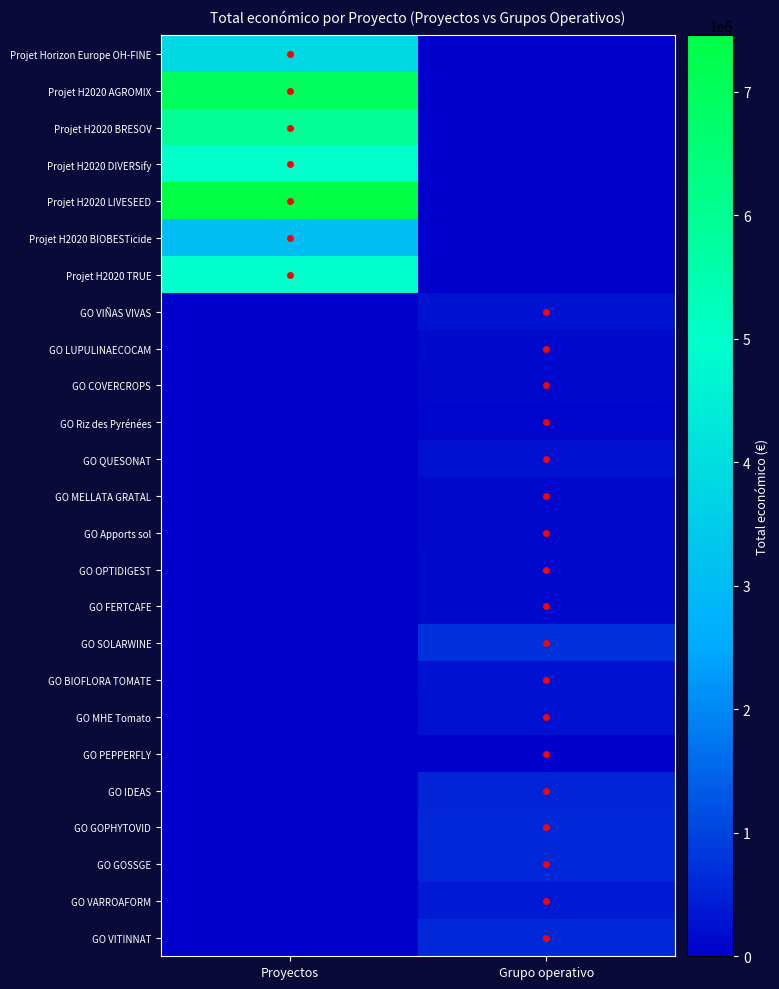

Reading left to right, transcribe all the data shown in this chart.

Projet Horizon Europe OH-FINE: Proyectos=3823271	Grupo operativo=0
Projet H2020 AGROMIX: Proyectos=6999254	Grupo operativo=0
Projet H2020 BRESOV: Proyectos=5962019	Grupo operativo=0
Projet H2020 DIVERSify: Proyectos=4999363	Grupo operativo=0
Projet H2020 LIVESEED: Proyectos=7454839	Grupo operativo=0
Projet H2020 BIOBESTicide: Proyectos=3069653	Grupo operativo=0
Projet H2020 TRUE: Proyectos=4999927	Grupo operativo=0
GO VIÑAS VIVAS: Proyectos=0	Grupo operativo=262608
GO LUPULINAECOCAM: Proyectos=0	Grupo operativo=161050
GO COVERCROPS: Proyectos=0	Grupo operativo=120000
GO Riz des Pyrénées: Proyectos=0	Grupo operativo=70000
GO QUESONAT: Proyectos=0	Grupo operativo=250000
GO MELLATA GRATAL: Proyectos=0	Grupo operativo=120000
GO Apports sol: Proyectos=0	Grupo operativo=119999
GO OPTIDIGEST: Proyectos=0	Grupo operativo=150000
GO FERTCAFE: Proyectos=0	Grupo operativo=150000
GO SOLARWINE: Proyectos=0	Grupo operativo=706697
GO BIOFLORA TOMATE: Proyectos=0	Grupo operativo=288442
GO MHE Tomato: Proyectos=0	Grupo operativo=257770
GO PEPPERFLY: Proyectos=0	Grupo operativo=7960
GO IDEAS: Proyectos=0	Grupo operativo=527902
GO GOPHYTOVID: Proyectos=0	Grupo operativo=599806
GO GOSSGE: Proyectos=0	Grupo operativo=581157
GO VARROAFORM: Proyectos=0	Grupo operativo=379920
GO VITINNAT: Proyectos=0	Grupo operativo=591878